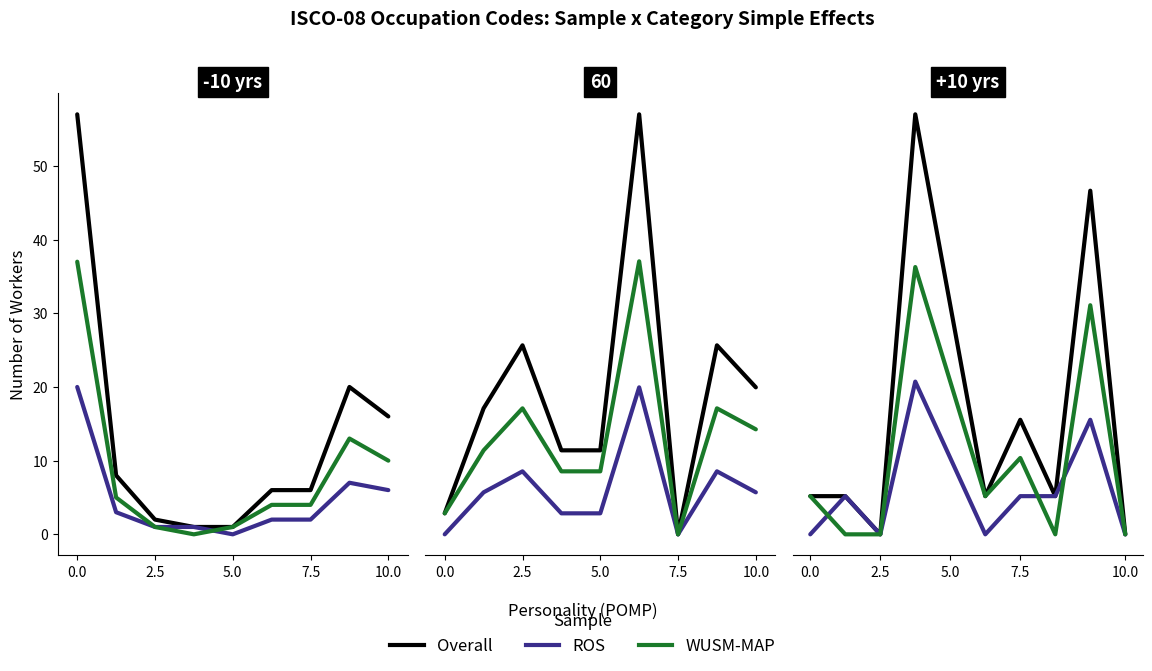

List the series in order of their peak value, lowest first.

ROS, WUSM-MAP, Overall